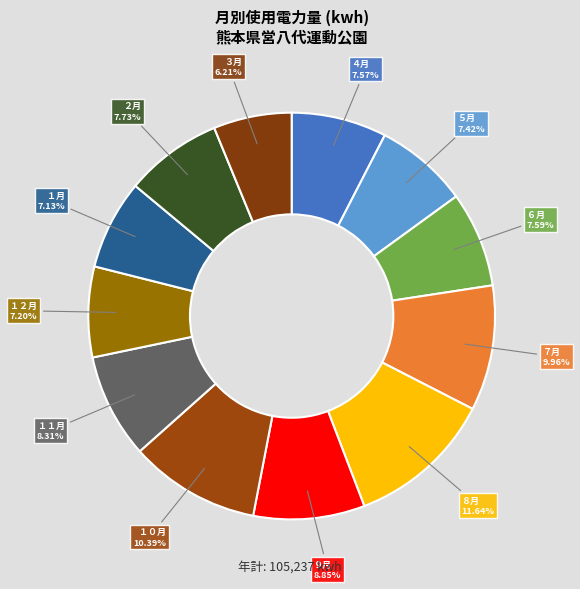

Rank the categories by value from highest to lowest.

８月, １０月, ７月, ９月, １１月, ２月, ６月, ４月, ５月, １２月, １月, ３月